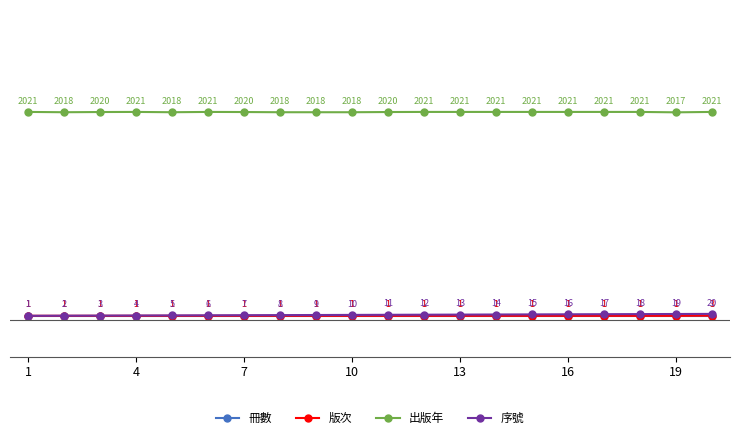

Rank the series by their maximum value, from lowest to highest.

冊數, 版次, 序號, 出版年